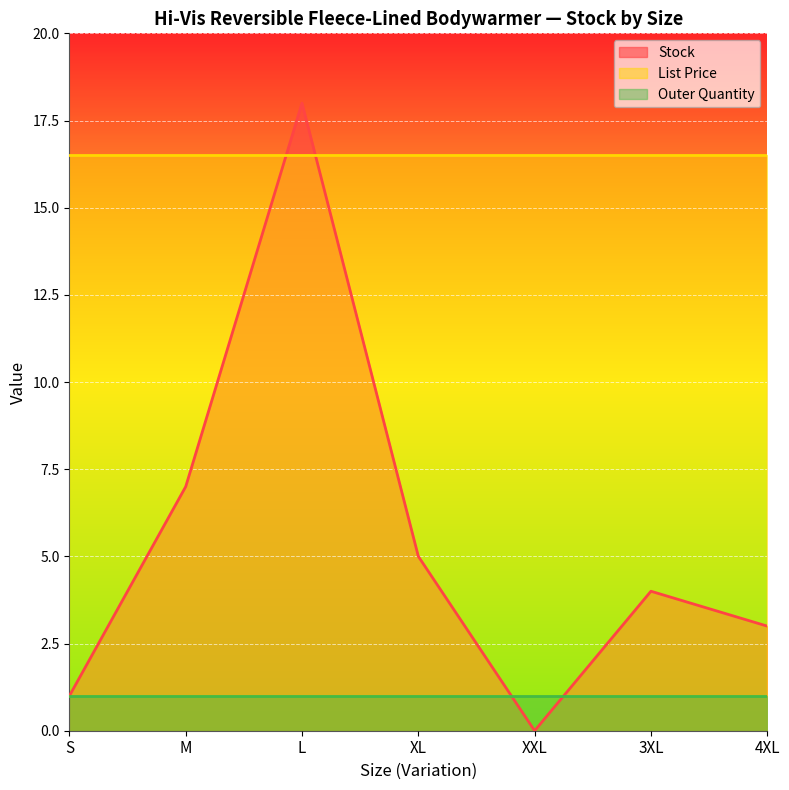

What are all the series names shown in the legend?

Stock, List Price, Outer Quantity